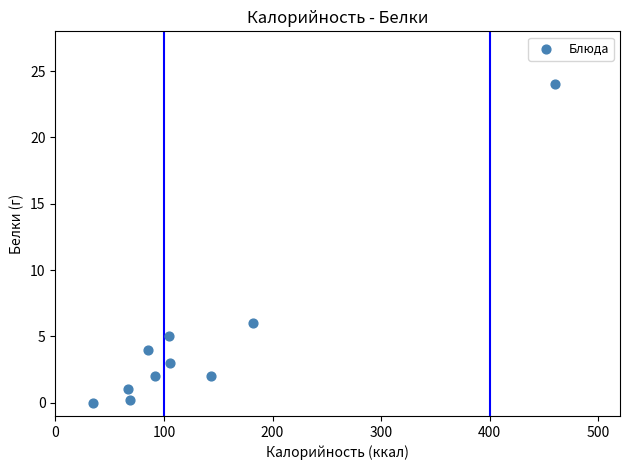

What Y value in the scatter plot is closest to 12?

6.0